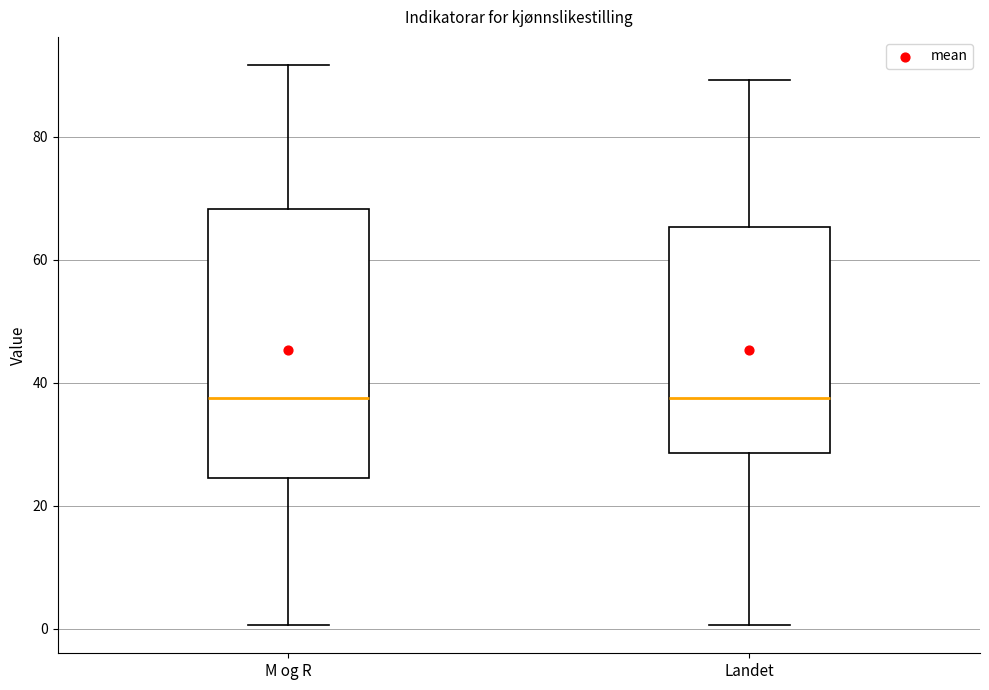

Reading left to right, transcribe this box plot: for each box, give where its median line is, the range the box spans, and where its two whiskers end, as read against the y-axis. The values are not printed on the chart, so give them approximately, as read against the axis.

M og R: median 38, box 24 to 68, whiskers 0 to 92
Landet: median 38, box 28 to 66, whiskers 0 to 90